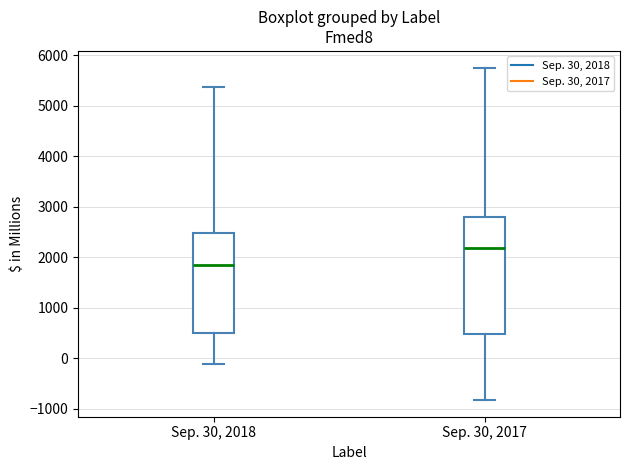

Comparing the boxes themselves (not the whiskers), which one is the tallest?

Sep. 30, 2017